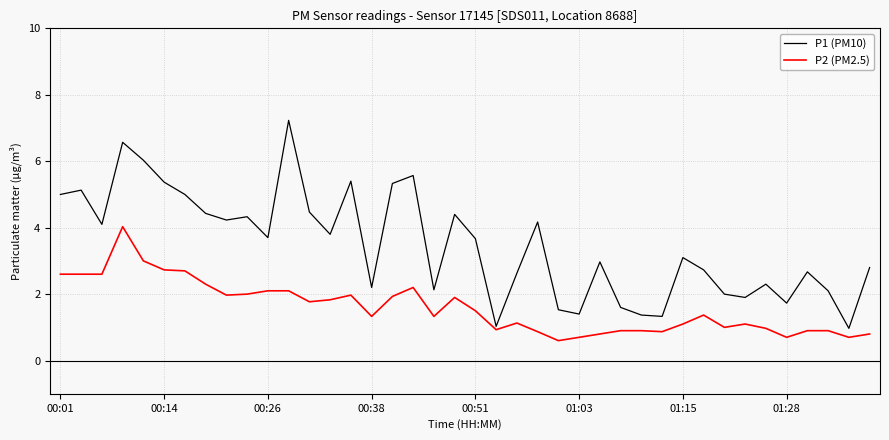

Which series has the largest total across all categories?

P1 (PM10)